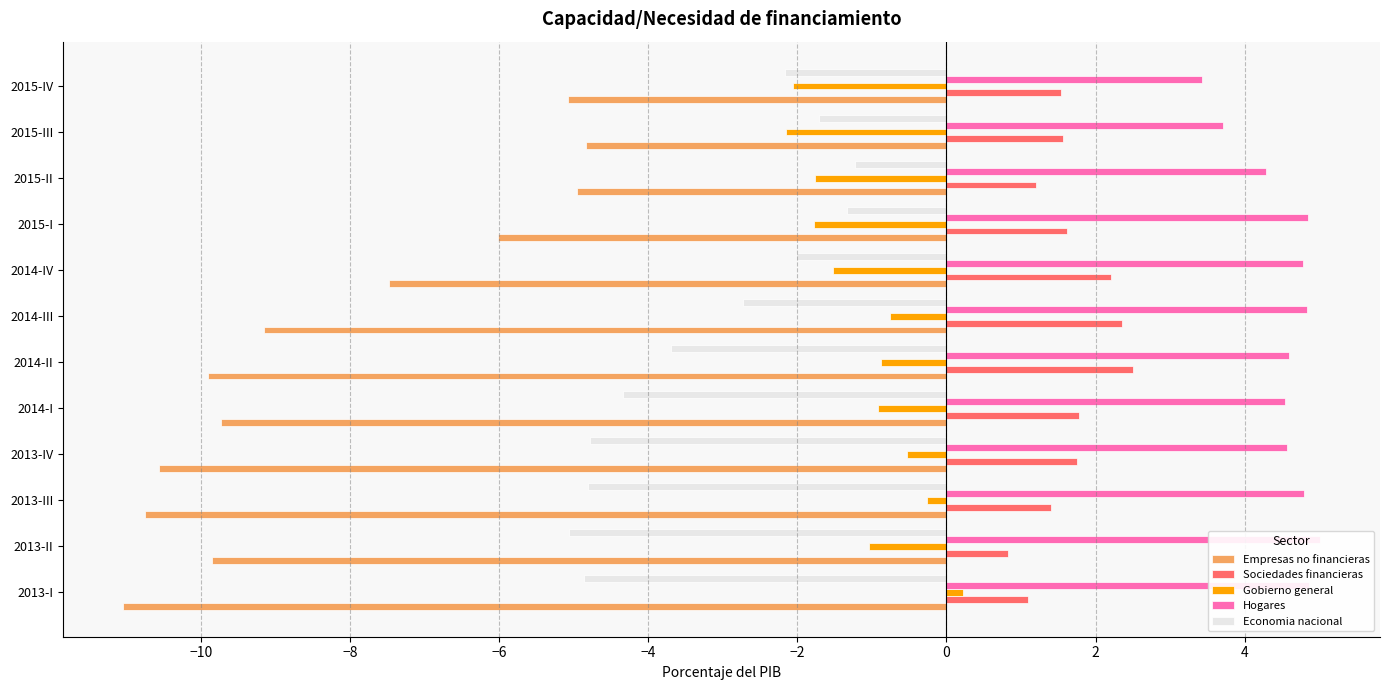

True or false: Economia nacional has a value of -5.1 at 2013-II.

True